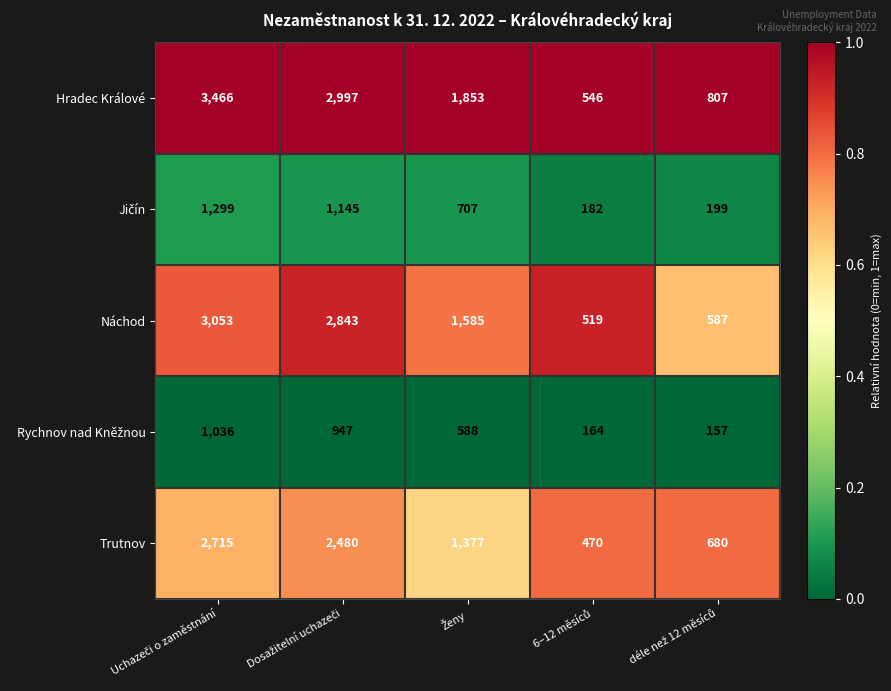

What is the maximum value shown in the chart?

3466